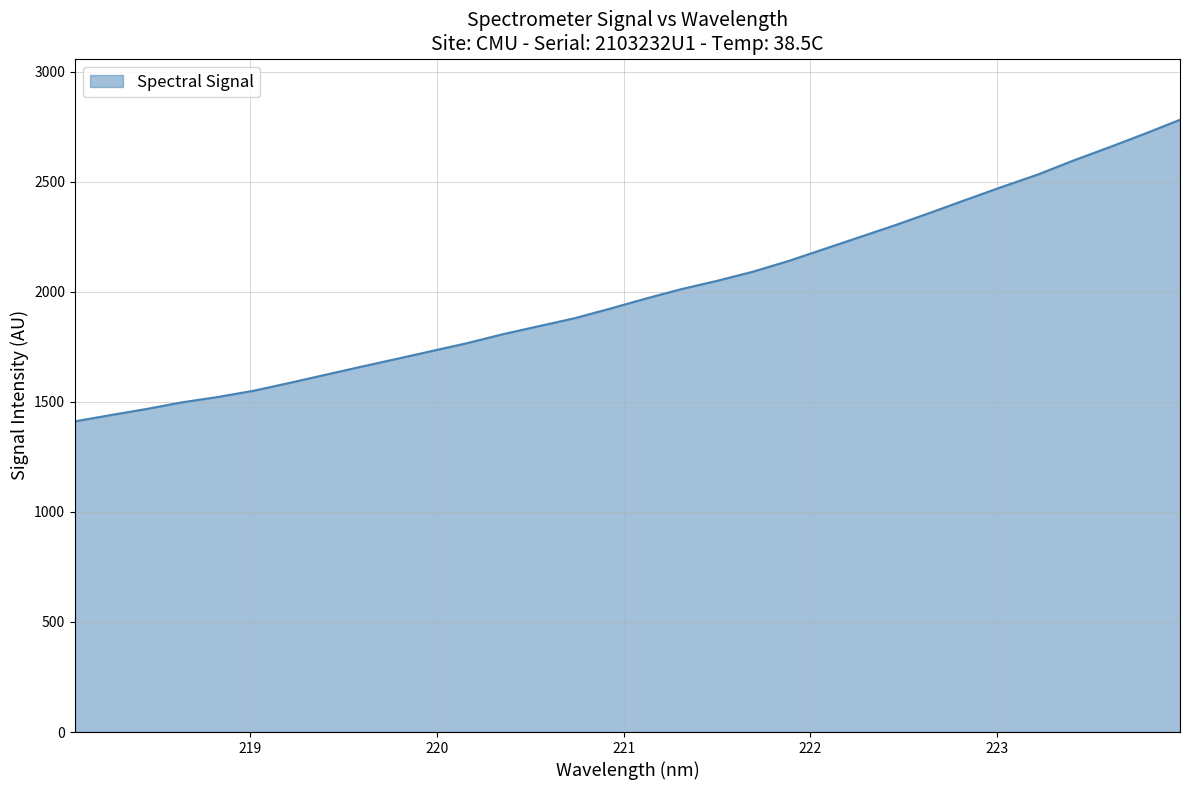

What is the maximum value shown in the chart?

2782.0